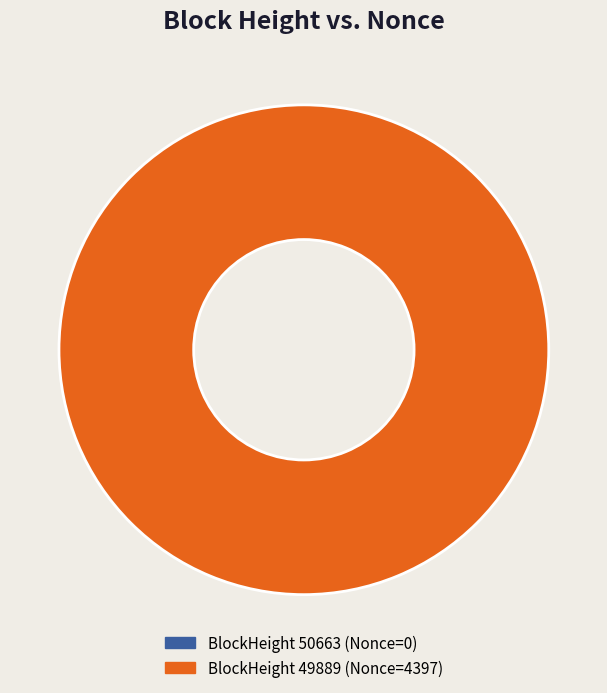

Count the number of slices in the pie.

2